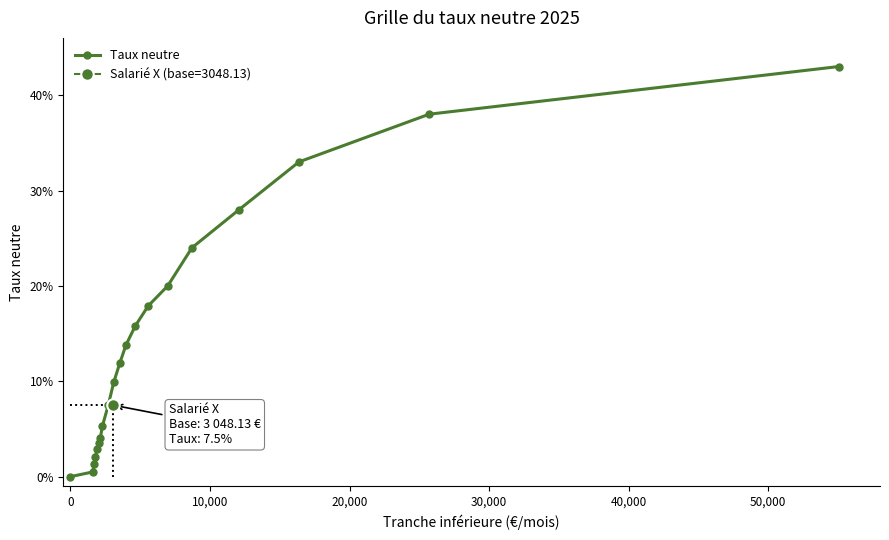

Reading left to right, list all the values displayed in this chart.

0.0	0.0	0.0	0.0	0.0	0.0	0.0	0.1	0.1	0.1	0.1	0.1	0.2	0.2	0.2	0.2	0.3	0.3	0.4	0.4